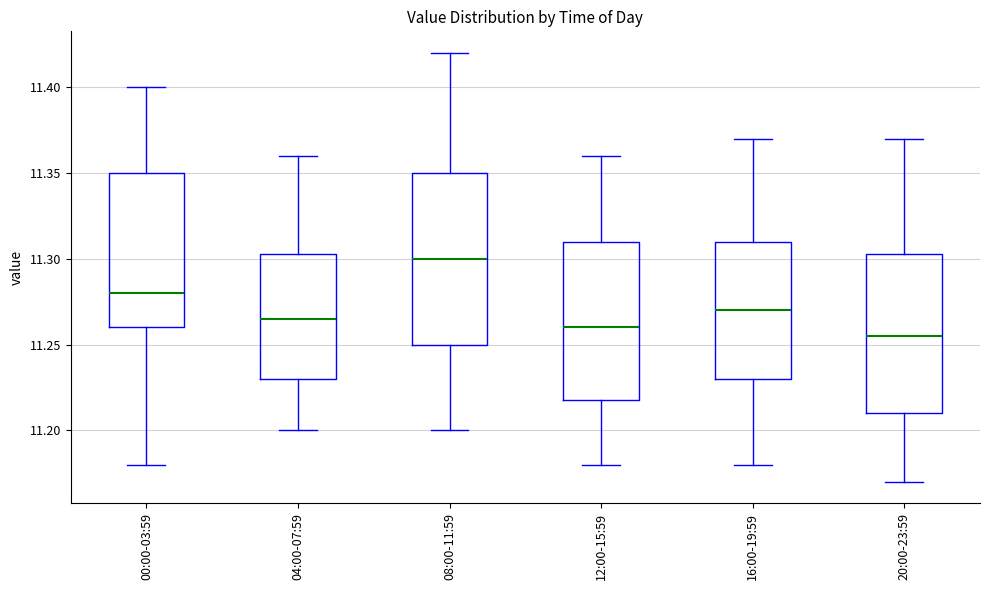

Which box has the lowest median line?

20:00-23:59